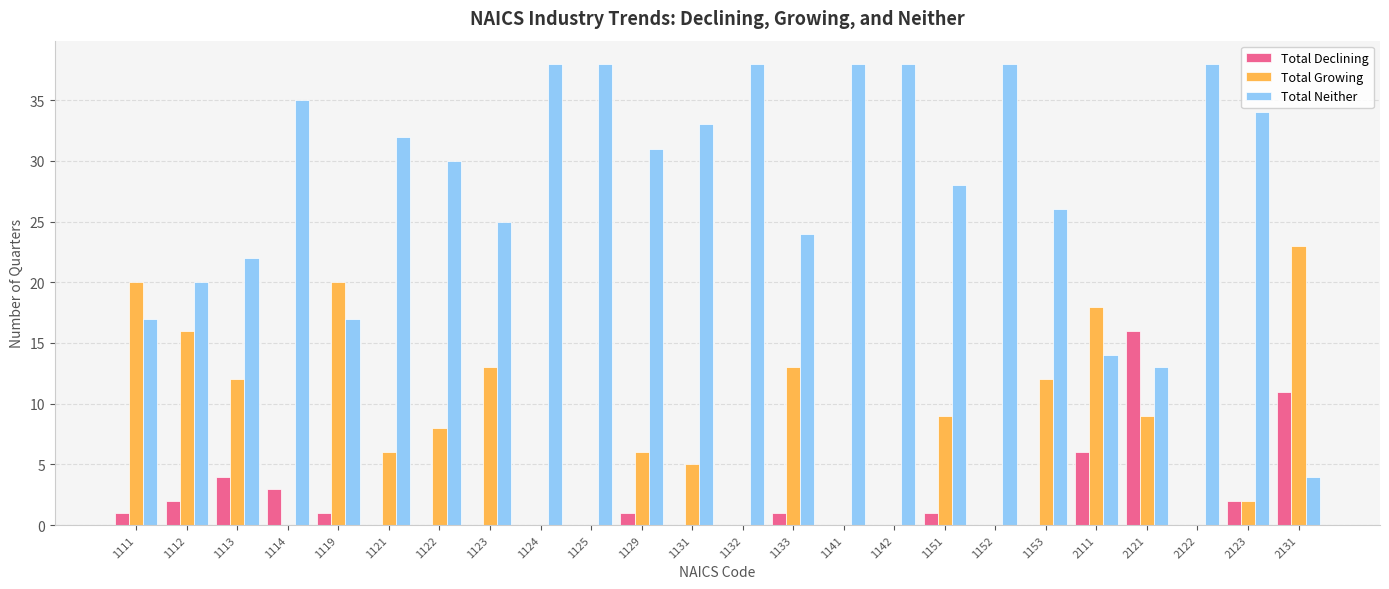

Reading left to right, transcribe all the data shown in this chart.

Total Declining: 1111=1	1112=2	1113=4	1114=3	1119=1	1121=0	1122=0	1123=0	1124=0	1125=0	1129=1	1131=0	1132=0	1133=1	1141=0	1142=0	1151=1	1152=0	1153=0	2111=6	2121=16	2122=0	2123=2	2131=11
Total Growing: 1111=20	1112=16	1113=12	1114=0	1119=20	1121=6	1122=8	1123=13	1124=0	1125=0	1129=6	1131=5	1132=0	1133=13	1141=0	1142=0	1151=9	1152=0	1153=12	2111=18	2121=9	2122=0	2123=2	2131=23
Total Neither: 1111=17	1112=20	1113=22	1114=35	1119=17	1121=32	1122=30	1123=25	1124=38	1125=38	1129=31	1131=33	1132=38	1133=24	1141=38	1142=38	1151=28	1152=38	1153=26	2111=14	2121=13	2122=38	2123=34	2131=4